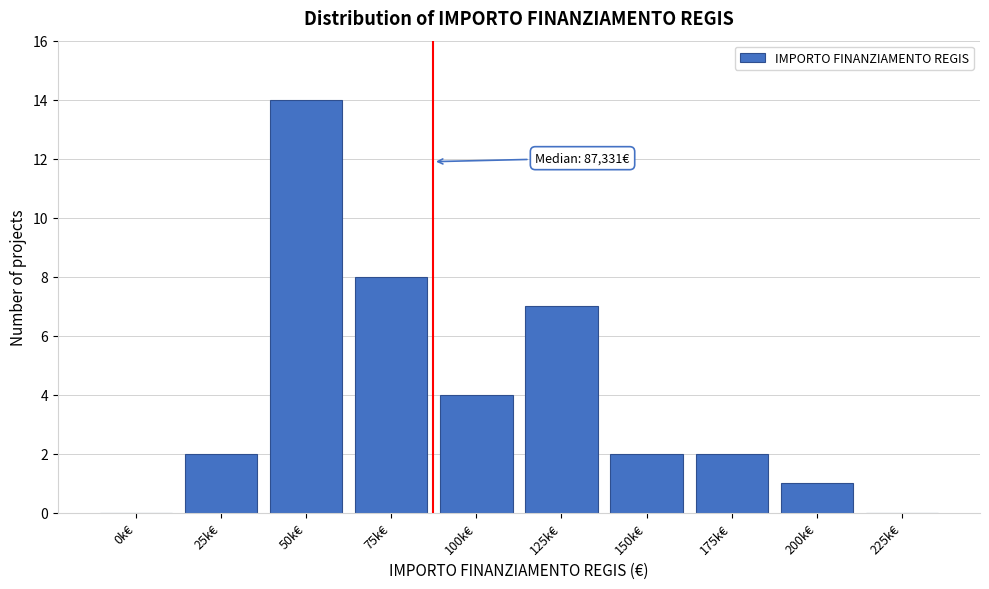

Reading left to right, what are all the values shown in this chart?

0k€=0	25k€=2	50k€=14	75k€=8	100k€=4	125k€=7	150k€=2	175k€=2	200k€=1	225k€=0